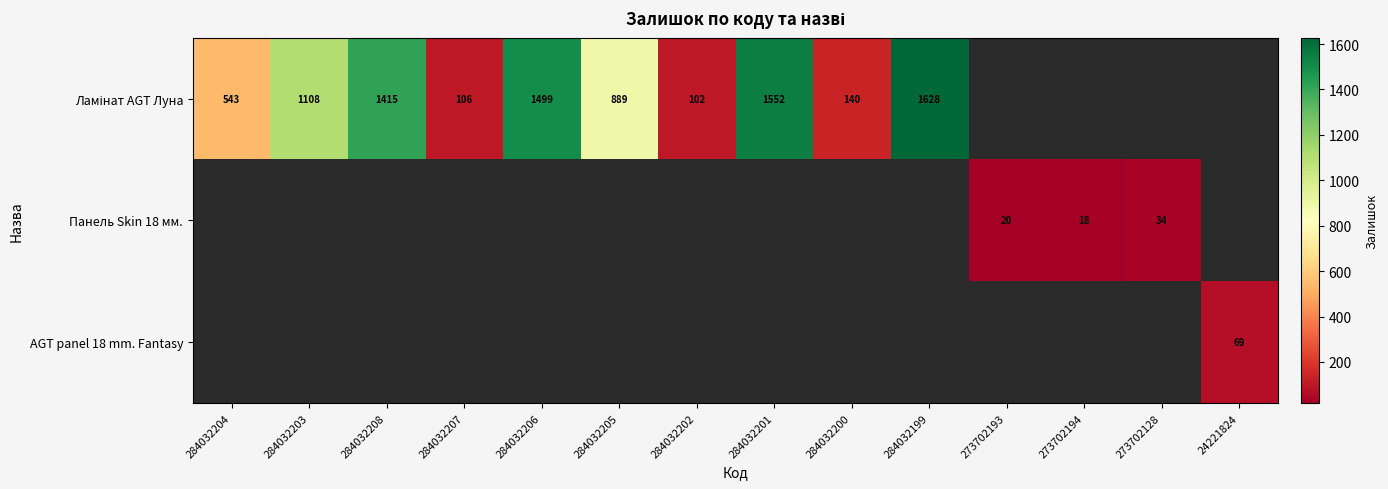

What is the difference between the maximum and minimum values in the Ламінат AGT Луна series?

1526.0